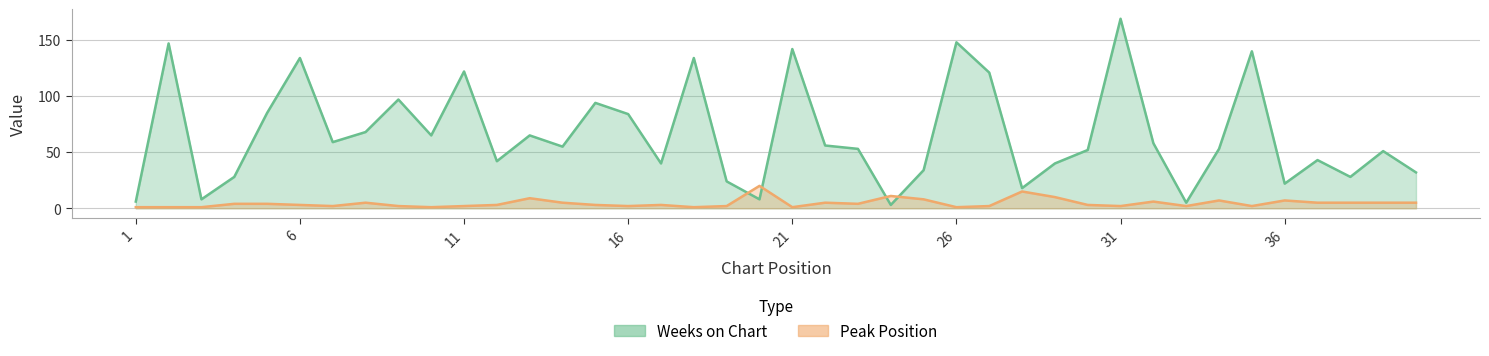

How many data points in Peak Position are less than 3?

16